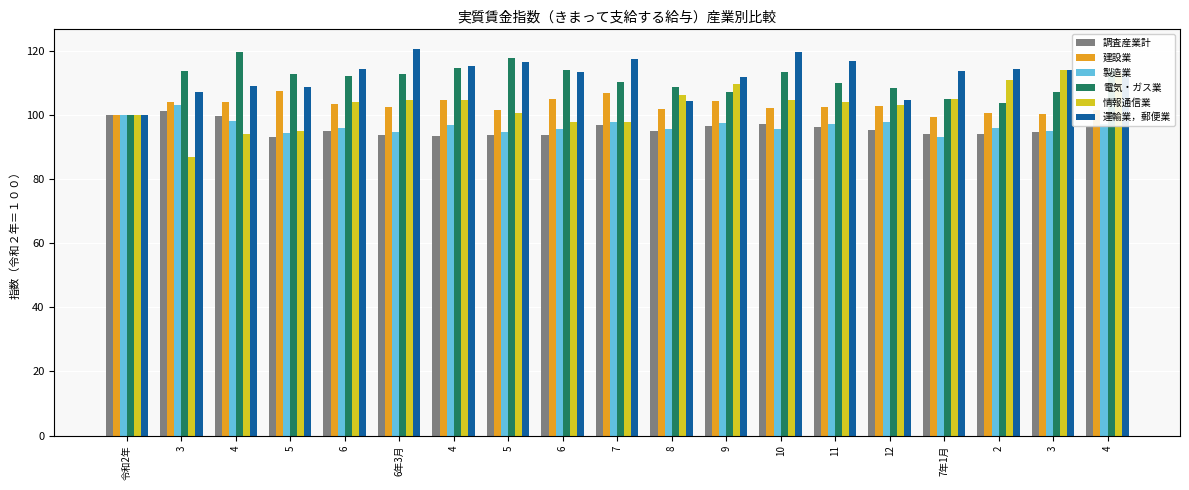

Where is 調査産業計 nearest to the value 97?

7